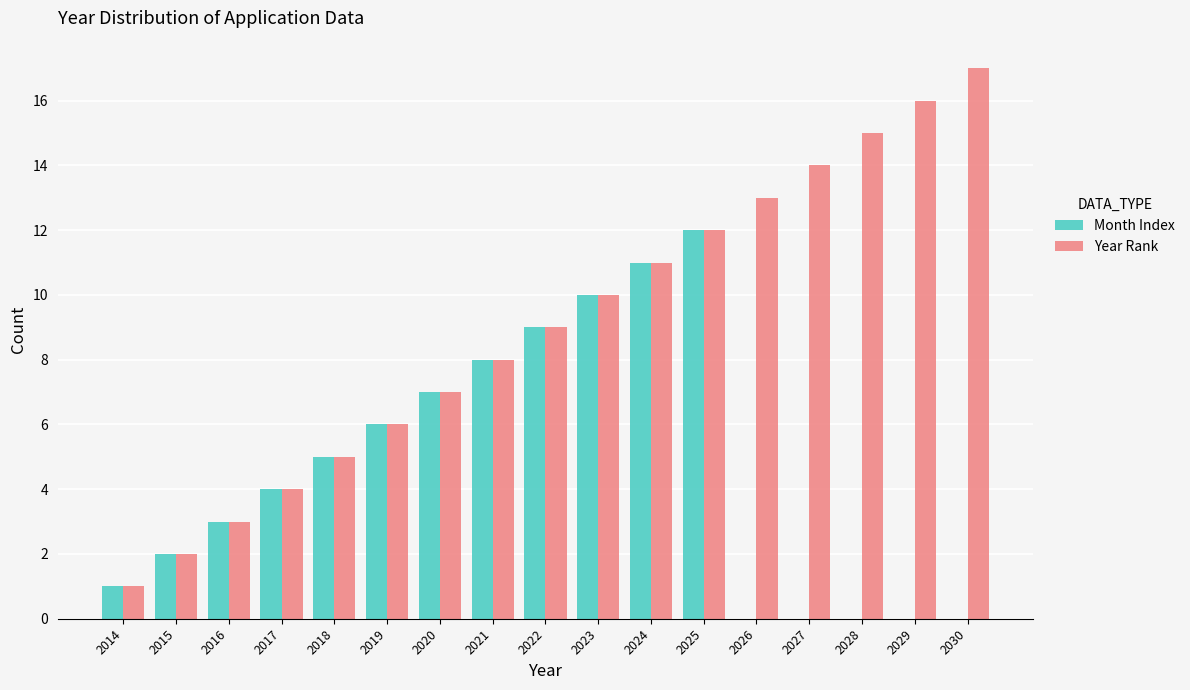

What is the total value across all series at 2018?

10